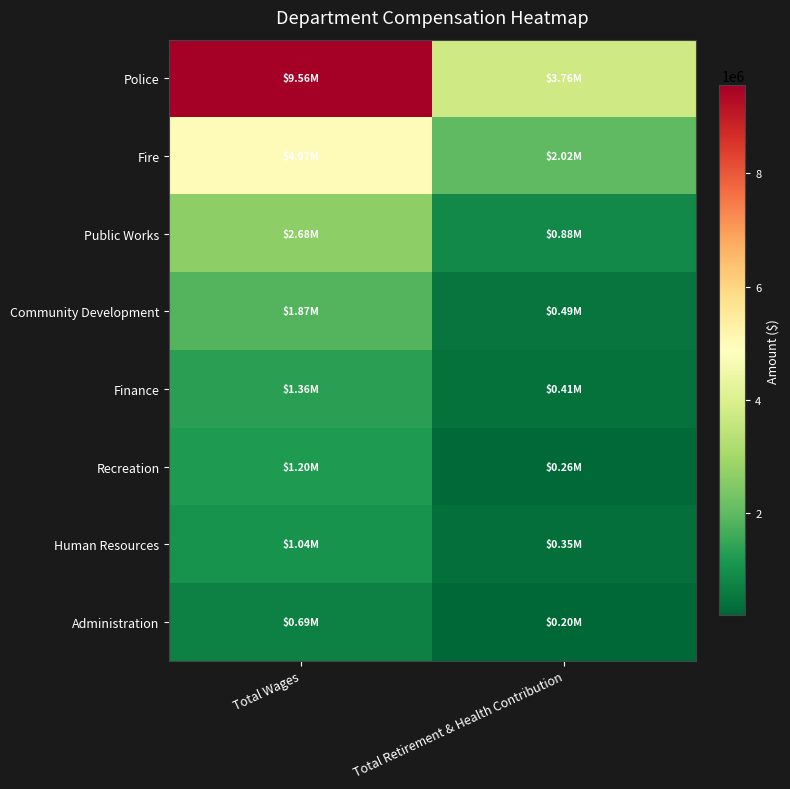

Which series changed the most between Total Wages and Total Retirement & Health Contribution?

Police